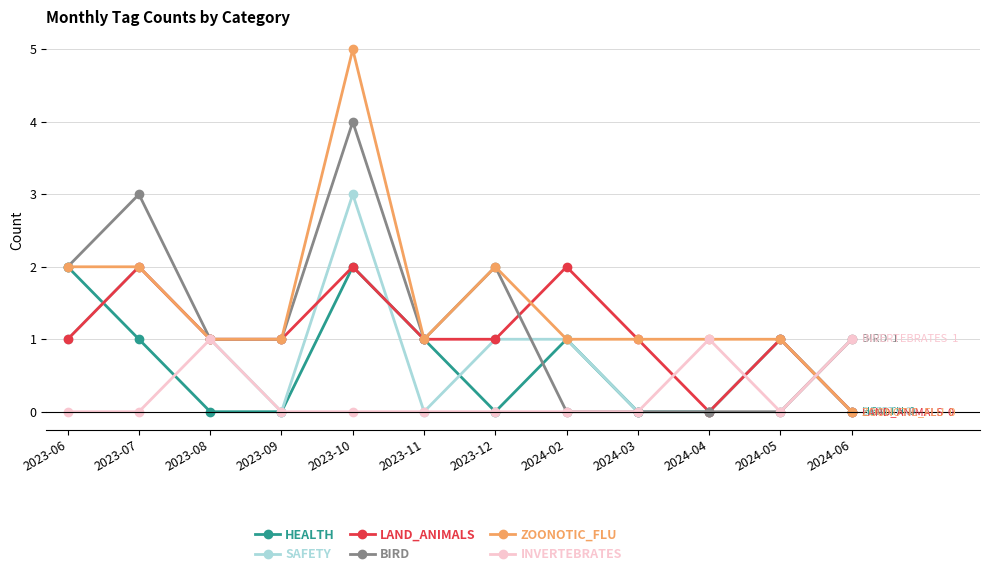

True or false: ZOONOTIC_FLU has a value of 1 at 2024-03.

True